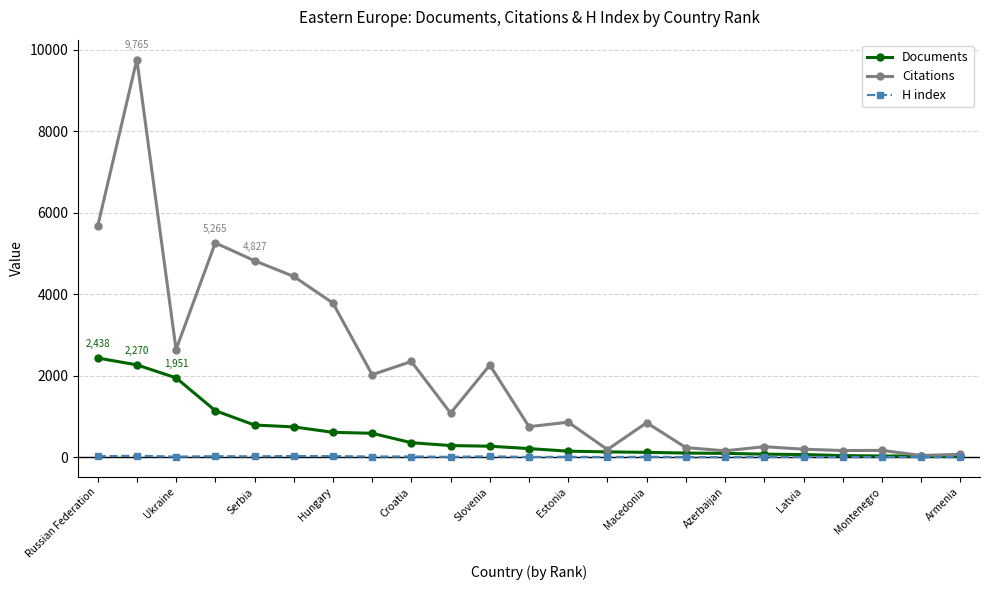

List the series in order of their overall mean, highest first.

Citations, Documents, H index